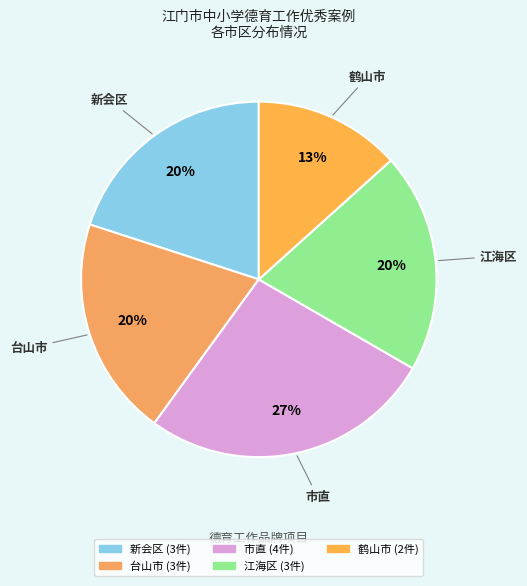

What percentage is the 新会区 slice, to the nearest percent?

20%